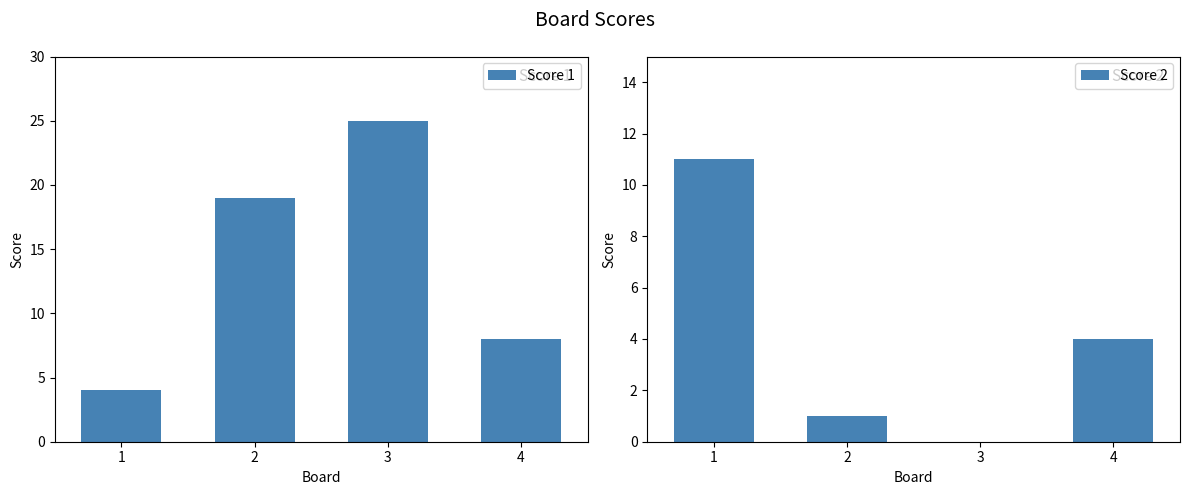

Reading left to right, extract all data points from this chart.

Score 1: 4	19	25	8
Score 2: 11	1	0	4